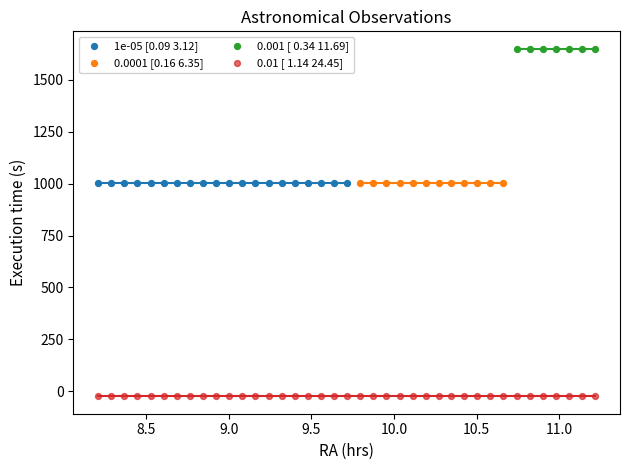

Which series reaches the maximum Y coordinate?

0.001 [ 0.34 11.69]